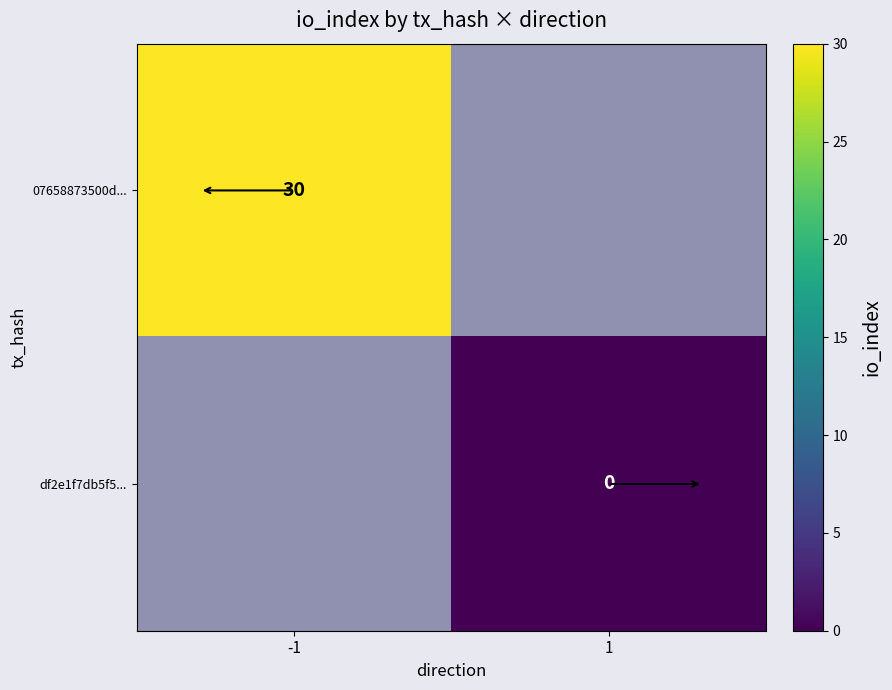

The value of 07658873500d... at -1 is 30. True or false?

True